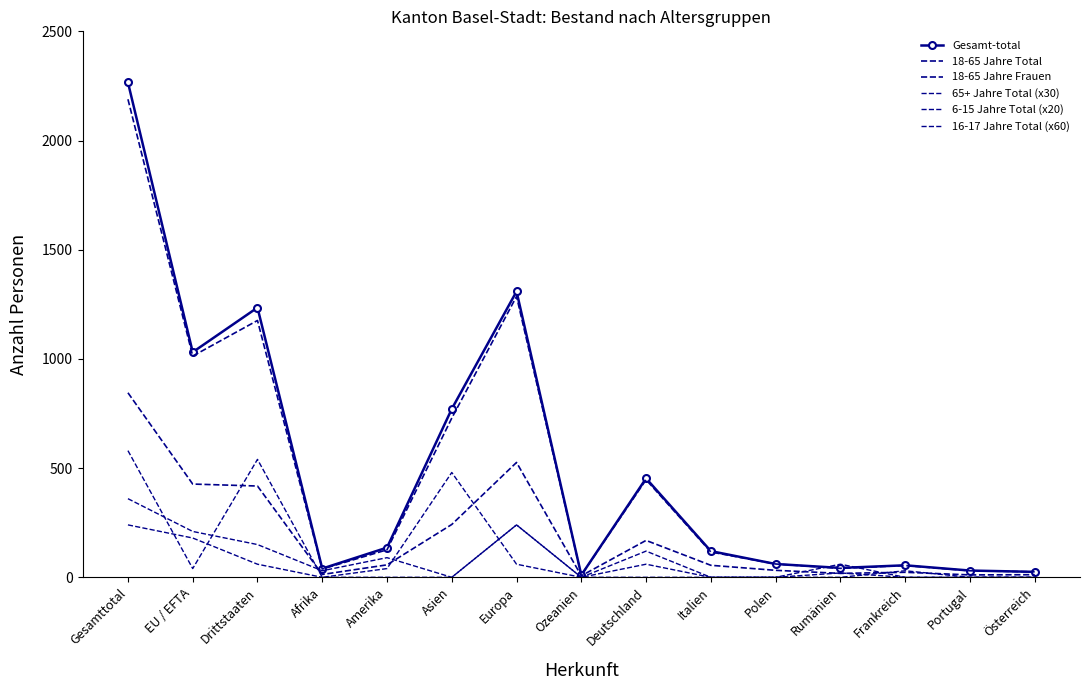

Which series has the widest spread of values?

Gesamt-total